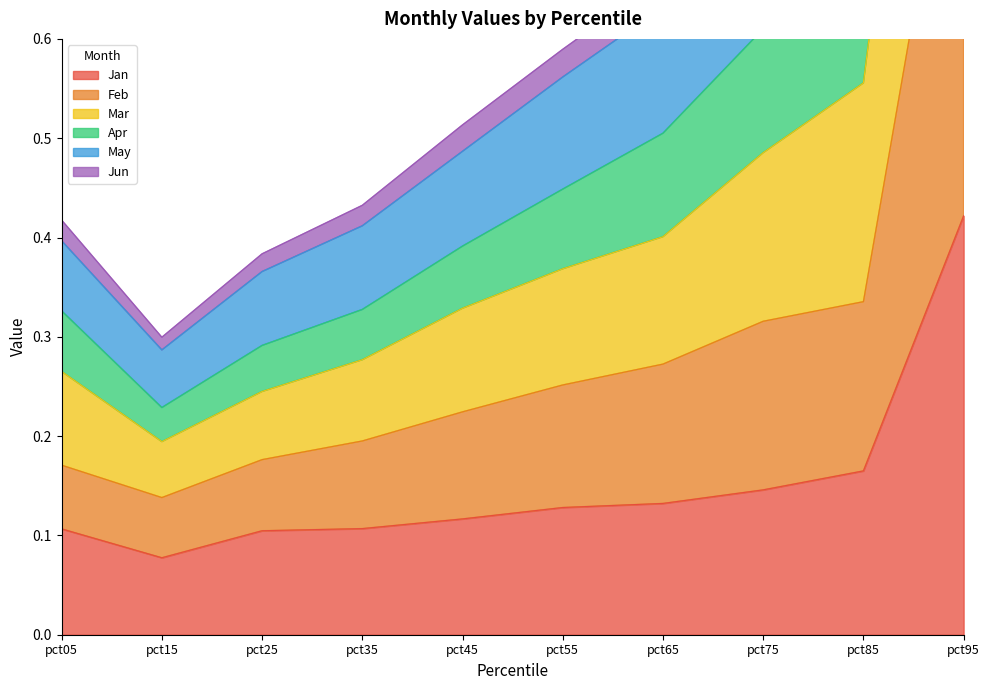

What is the total value across all series at pct95?

6.5